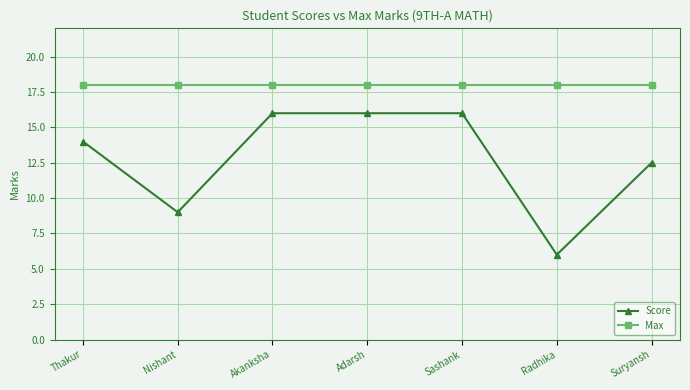

True or false: Score has a value of 6.0 at Radhika.

True